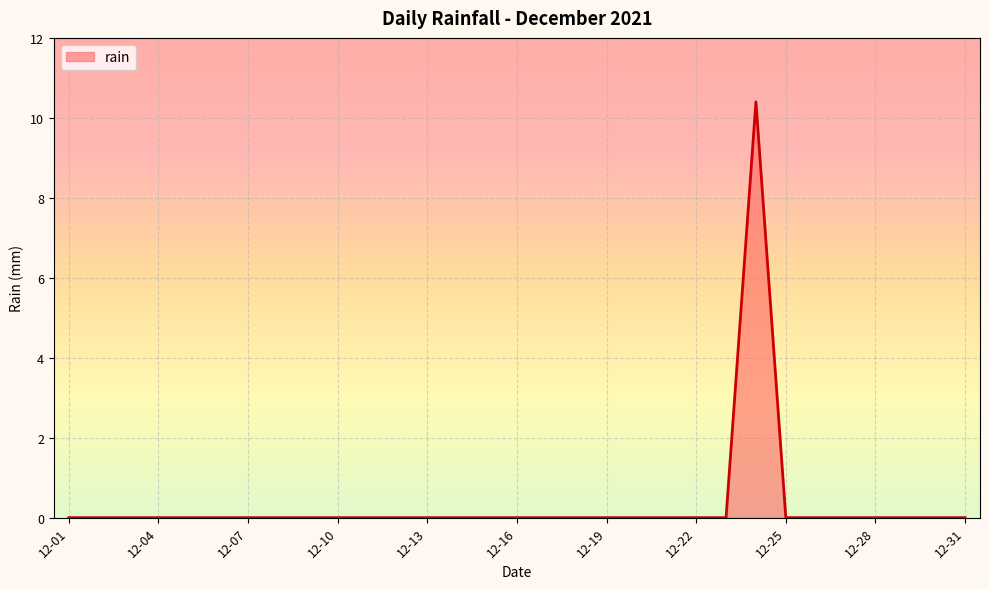

What is the difference between the maximum and minimum values?

10.4